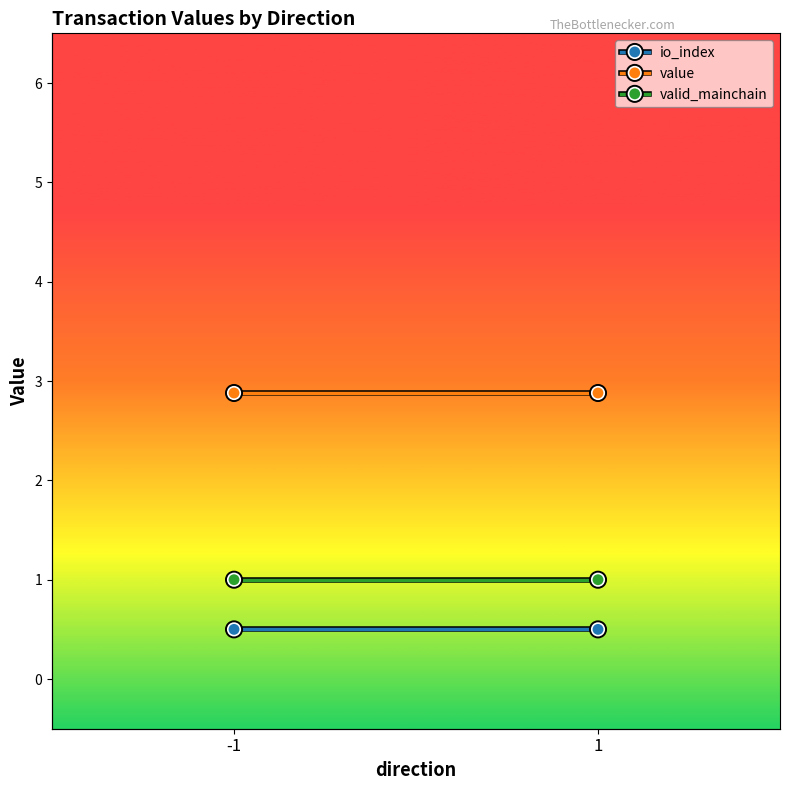

Reading left to right, extract all data points from this chart.

io_index: -1=0.5	1=0.5
value: -1=2.9	1=2.9
valid_mainchain: -1=1.0	1=1.0